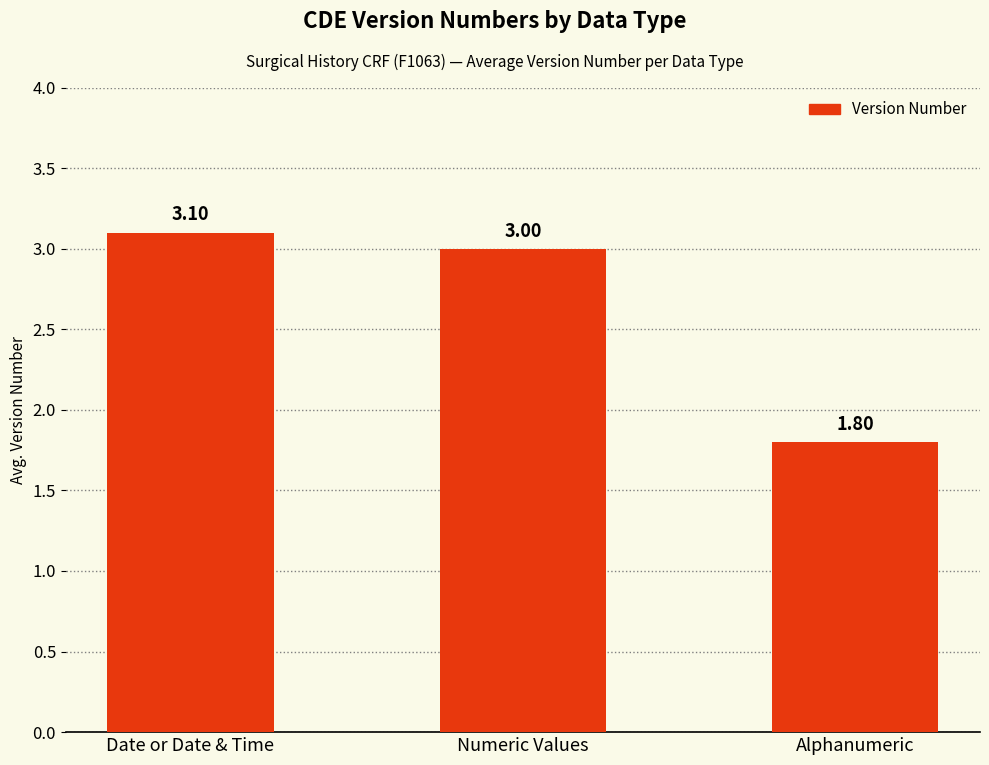

At which label does the data first exceed 3?

Date or Date & Time